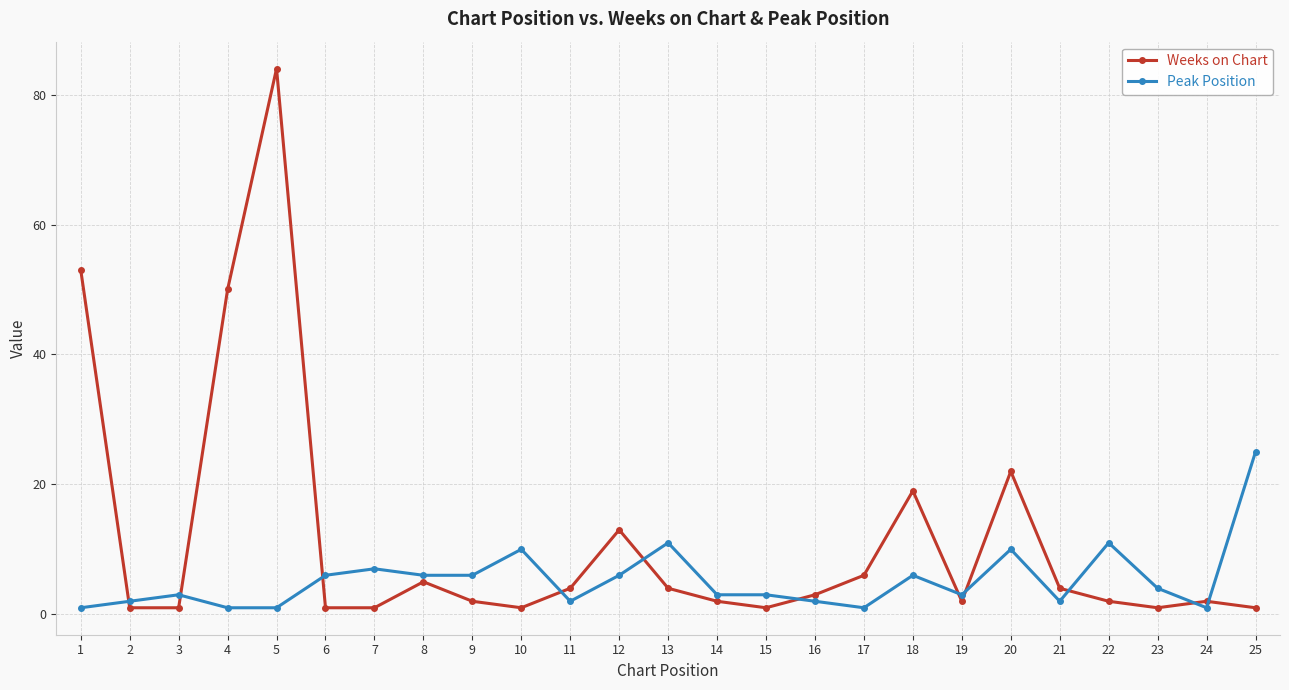

How many series are shown in this chart?

2